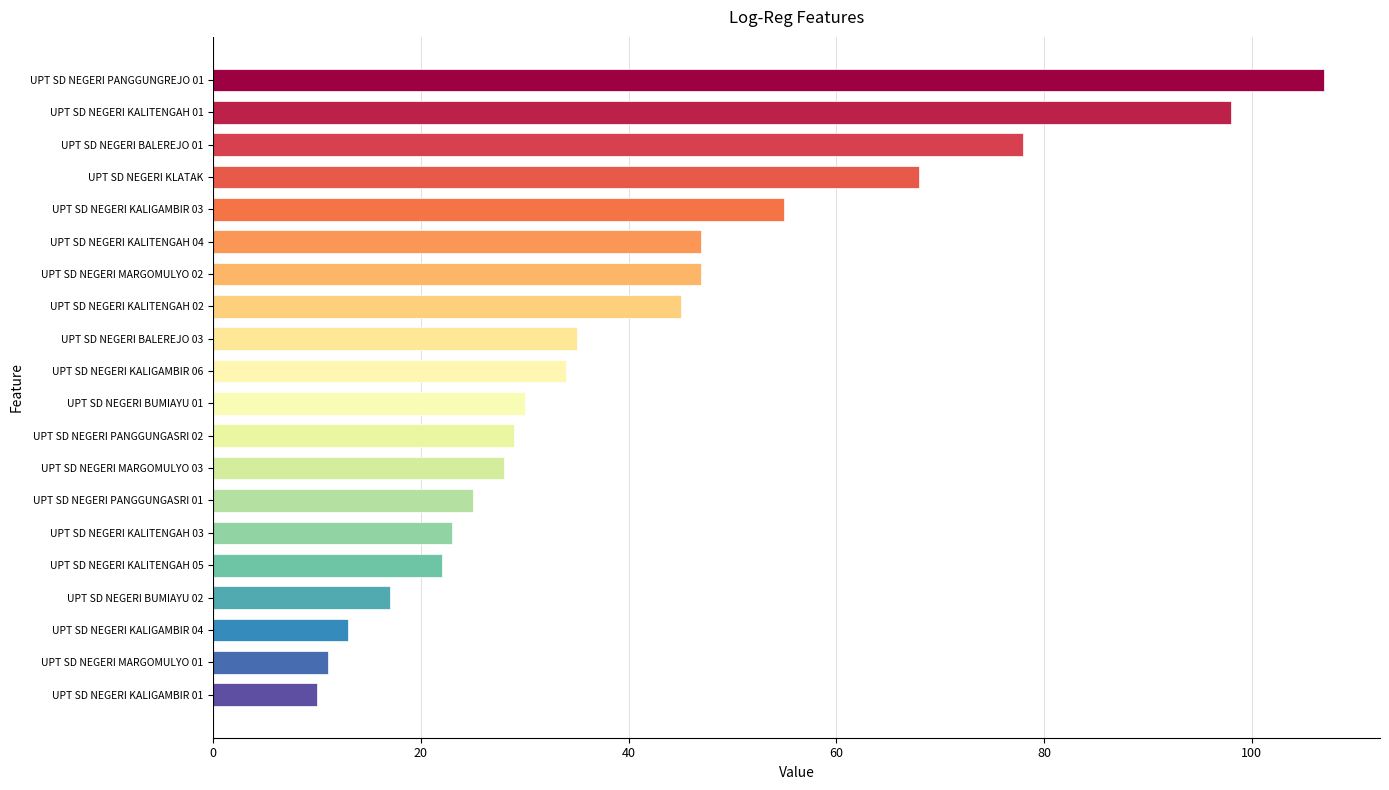

The value at UPT SD NEGERI KALIGAMBIR 03 is 55. True or false?

True